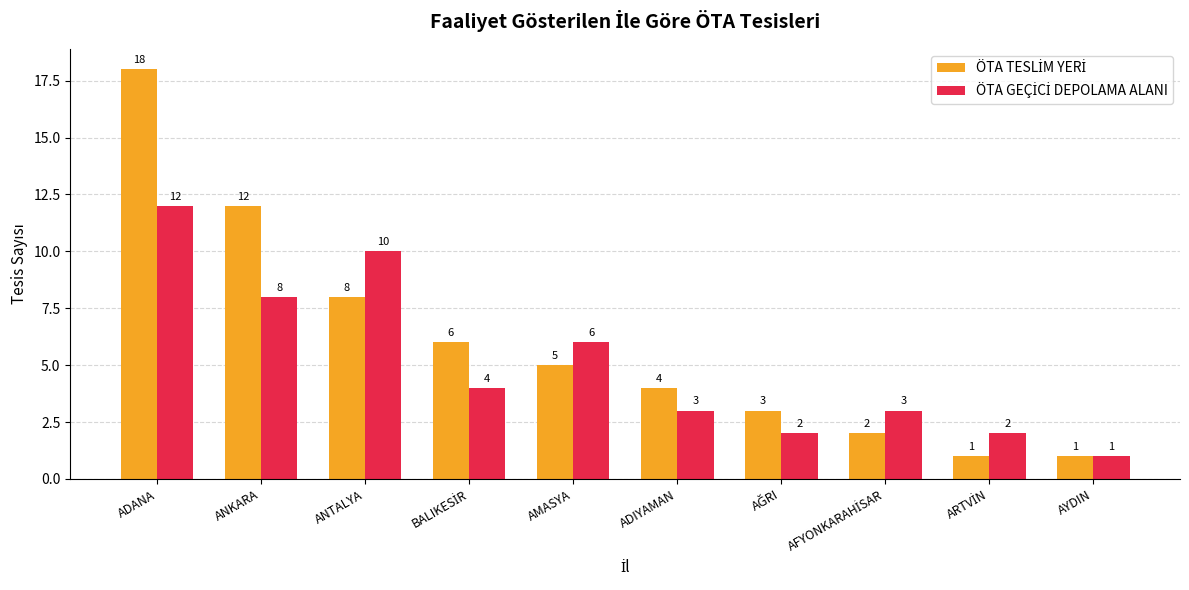

What is the greatest value displayed?

18